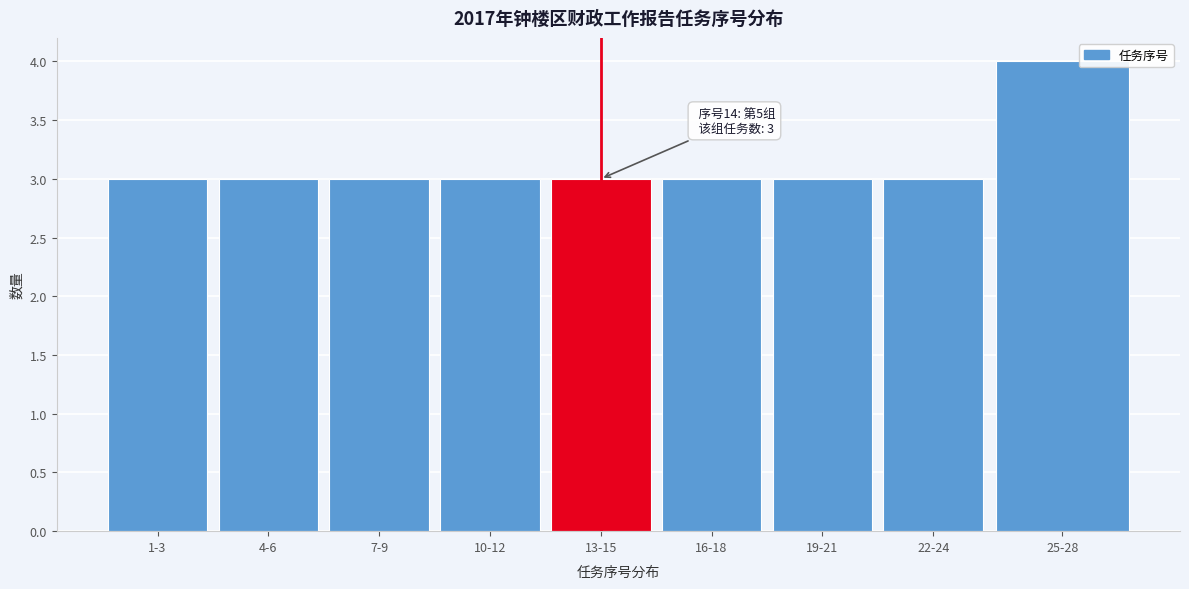

Reading left to right, what are all the values shown in this chart?

3	3	3	3	3	3	3	3	4